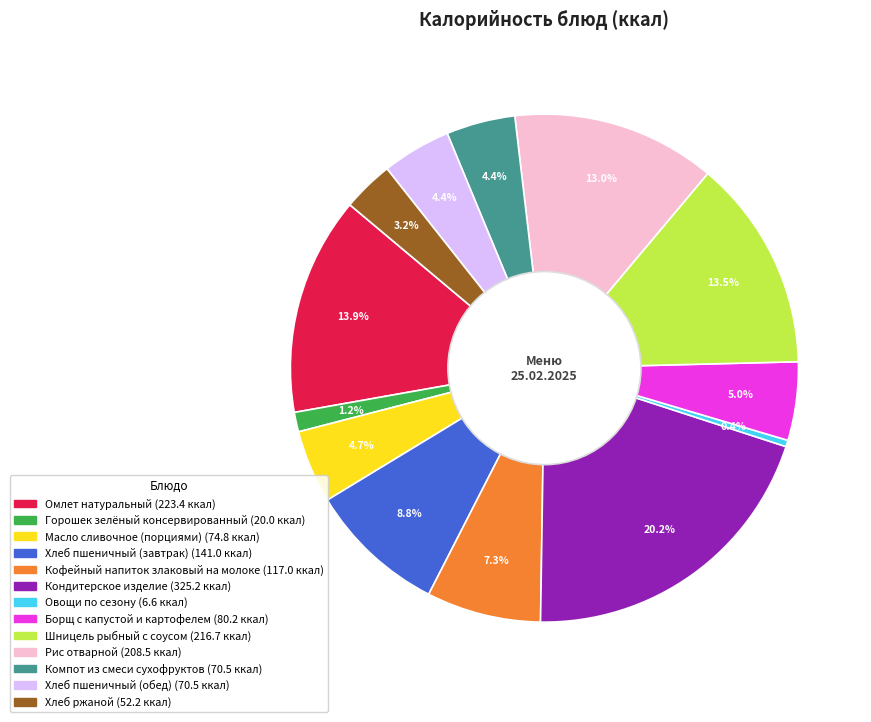

What is the largest slice in the pie chart?

Кондитерское изделие